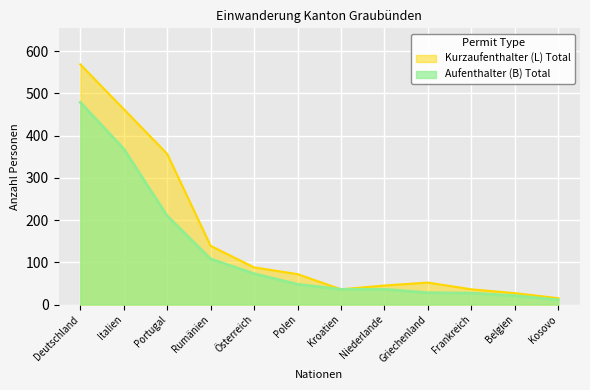

What is the label of the 1st point from the left?

Deutschland